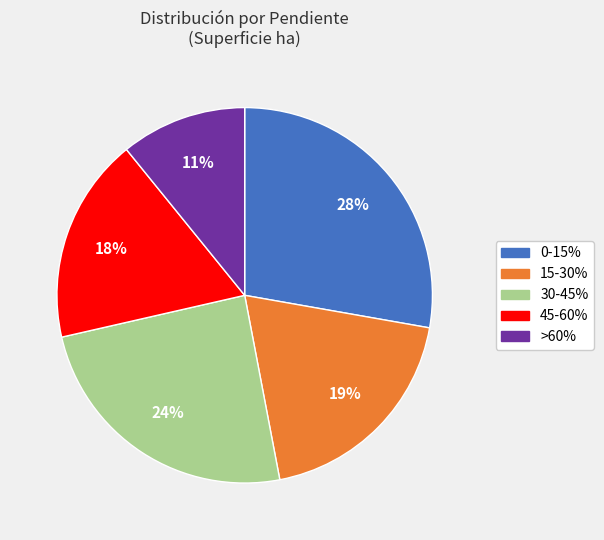

Is there any slice that represents more than half of the pie?

No